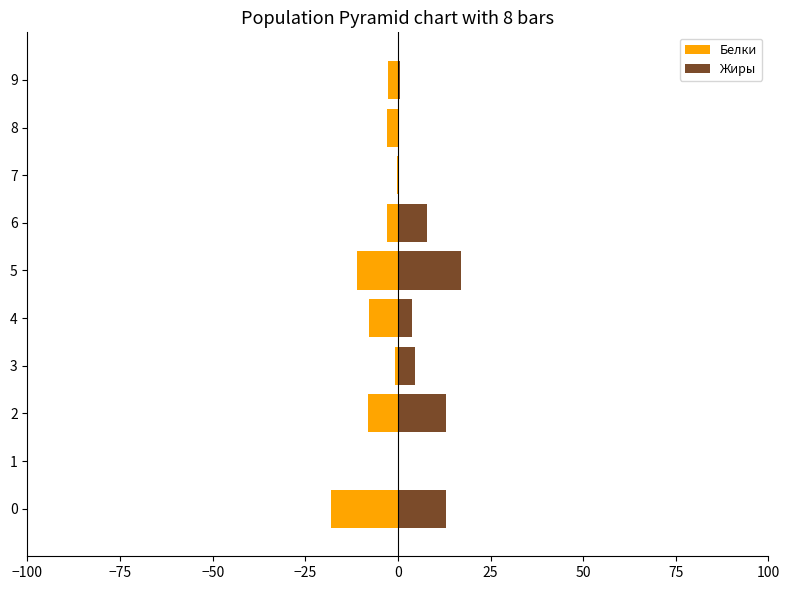

Rank the series at 5 from lowest to highest value.

Белки, Жиры